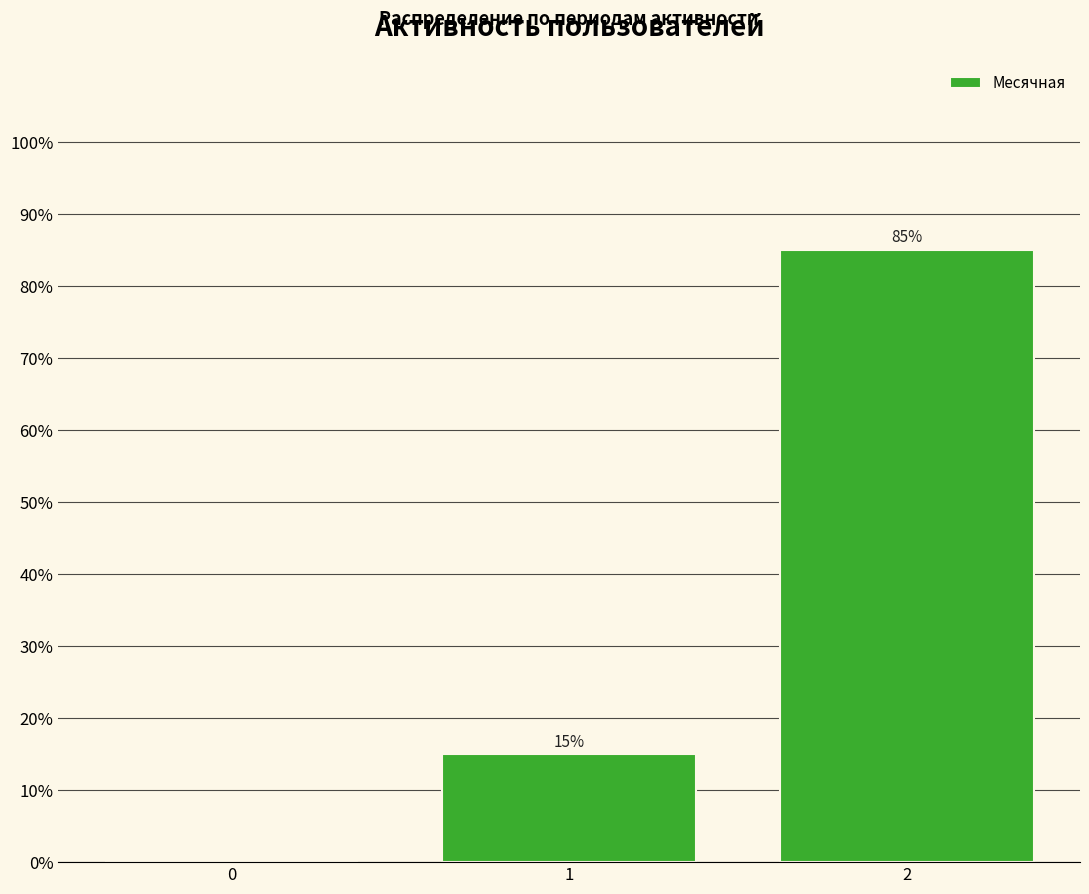

How many categories are shown in the chart?

3